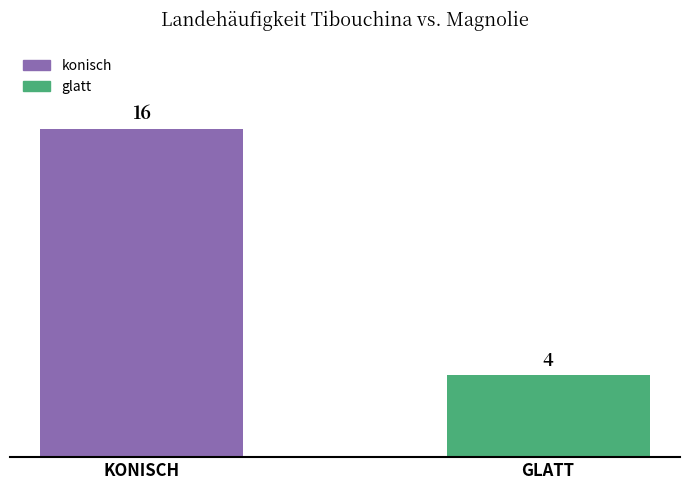

What is the difference between the maximum and minimum values?

12